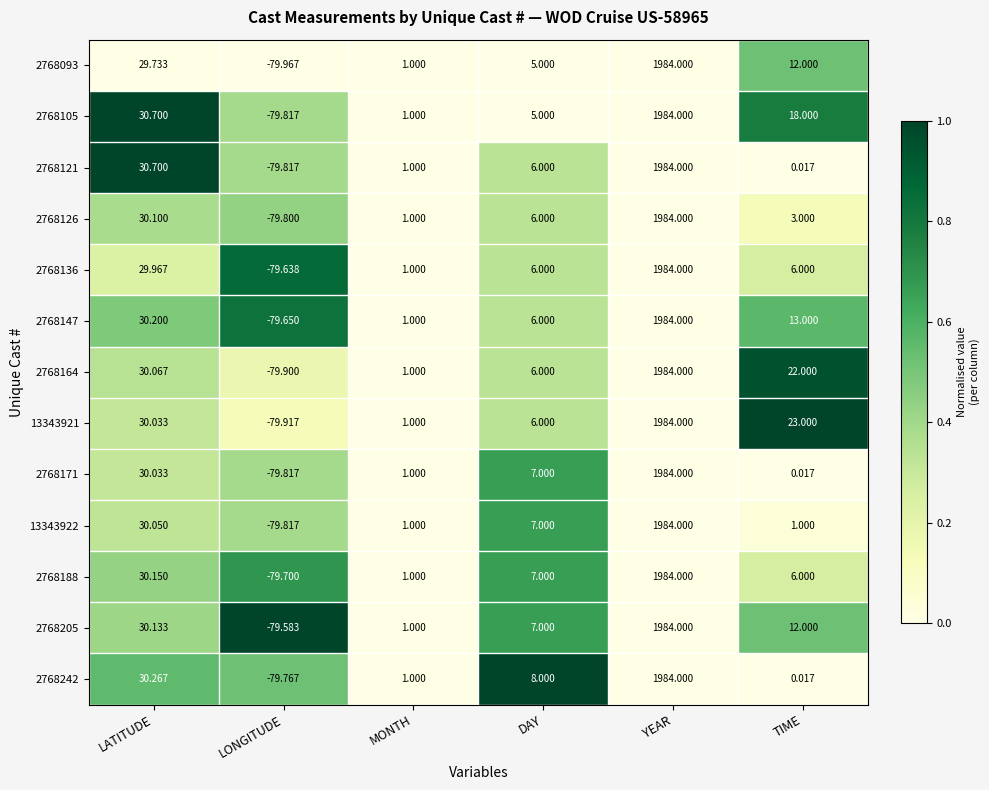

Which category has the lowest value in the 13343922 series?

LONGITUDE